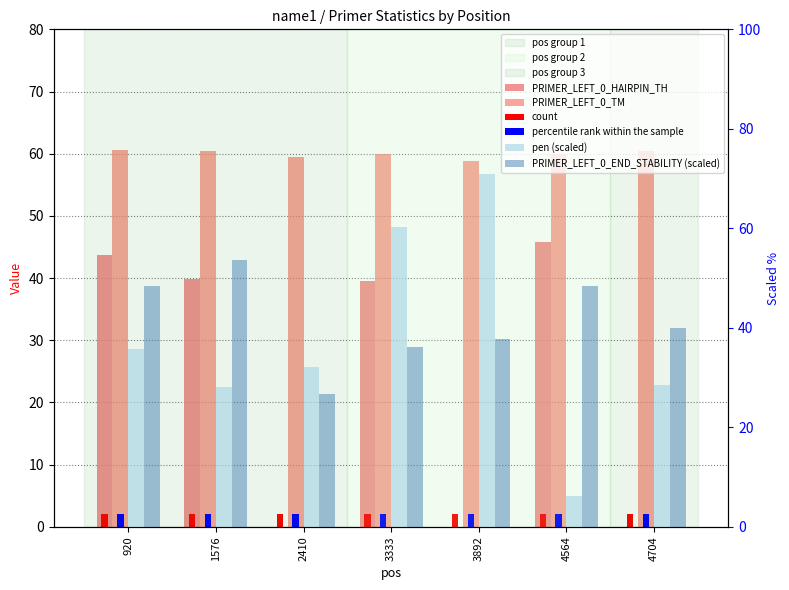

What is the difference between the second highest and second lowest values in the PRIMER_LEFT_0_HAIRPIN_TH series?

43.8